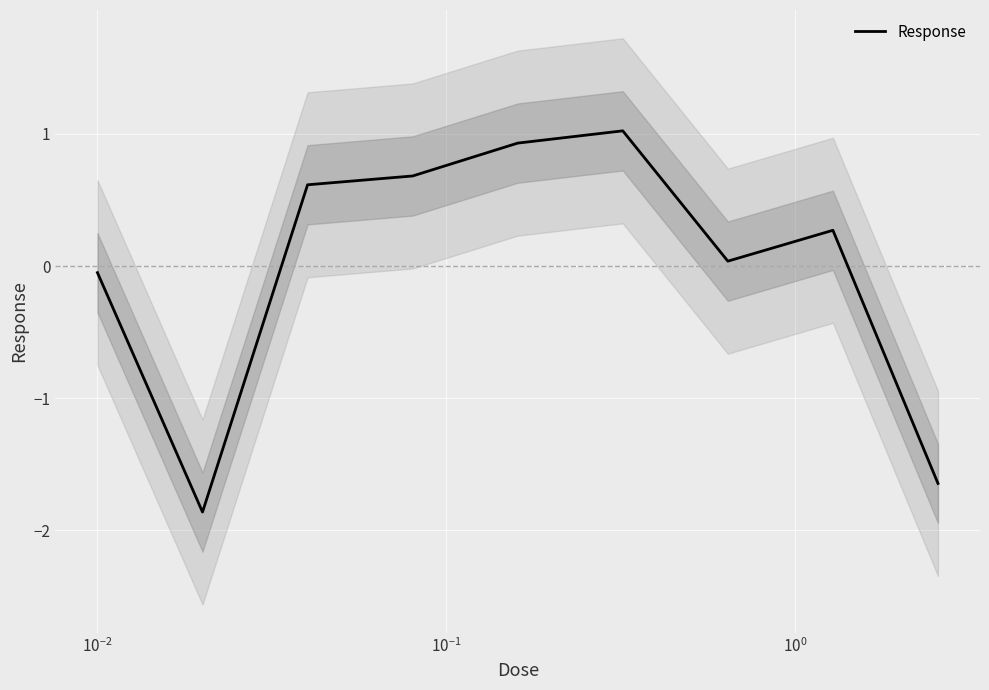

What is the greatest value displayed?

1.0